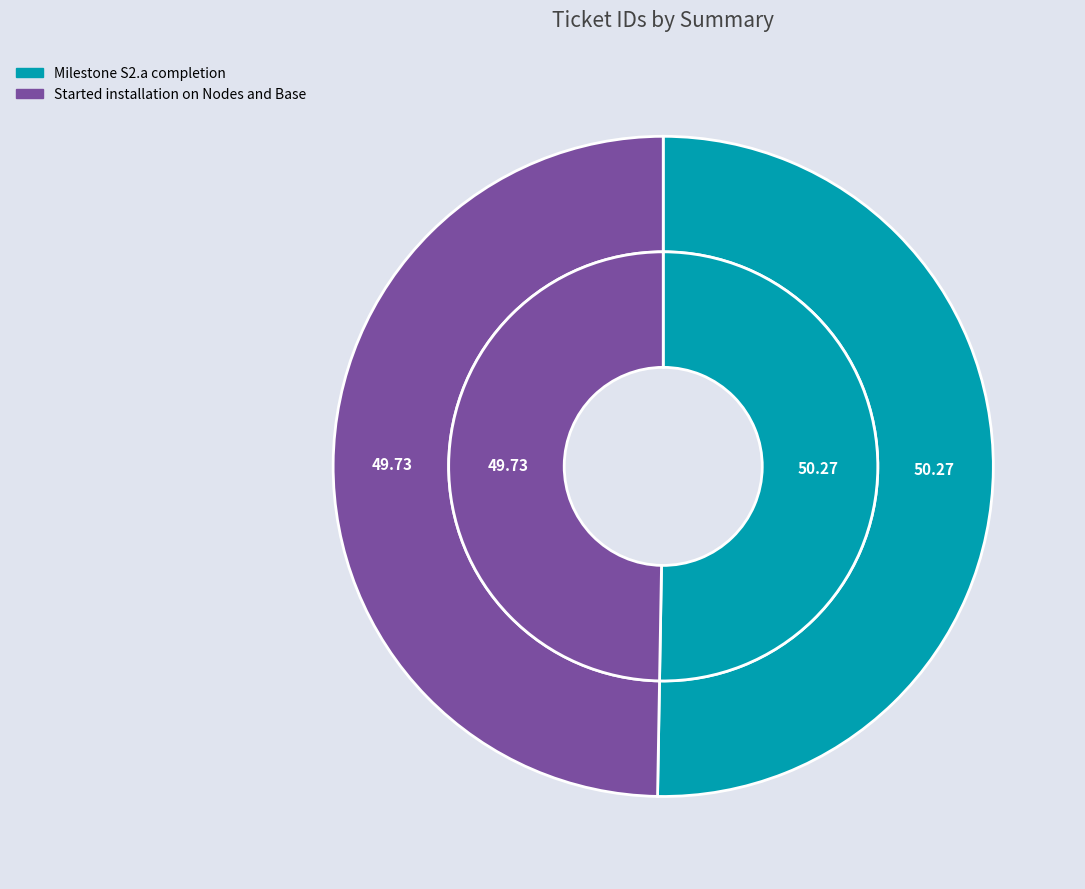

To the nearest percent, what percentage of the pie is Milestone S2.a completion?

50%